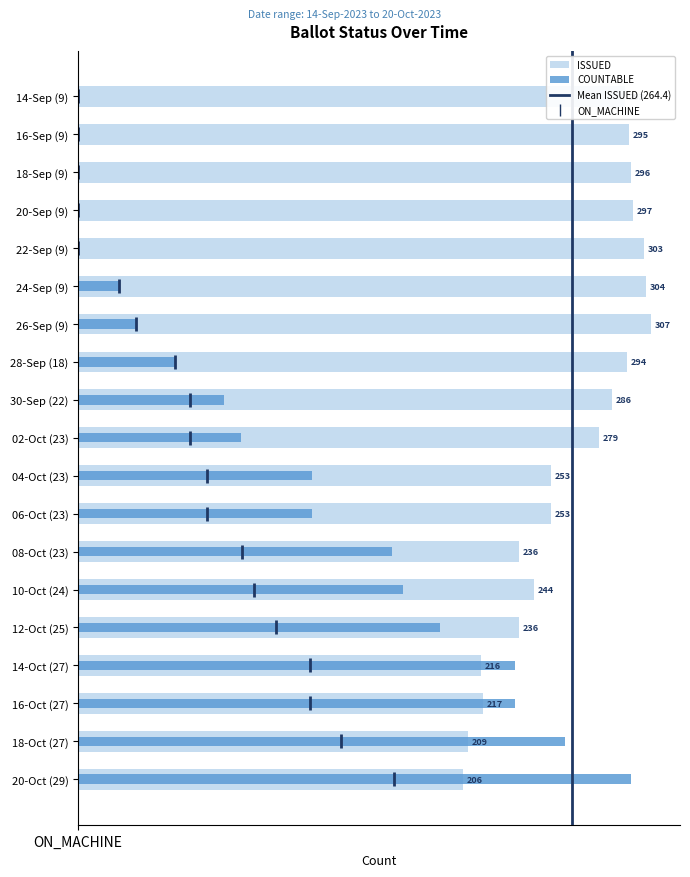

How many data points in COUNTABLE are above 87?

9